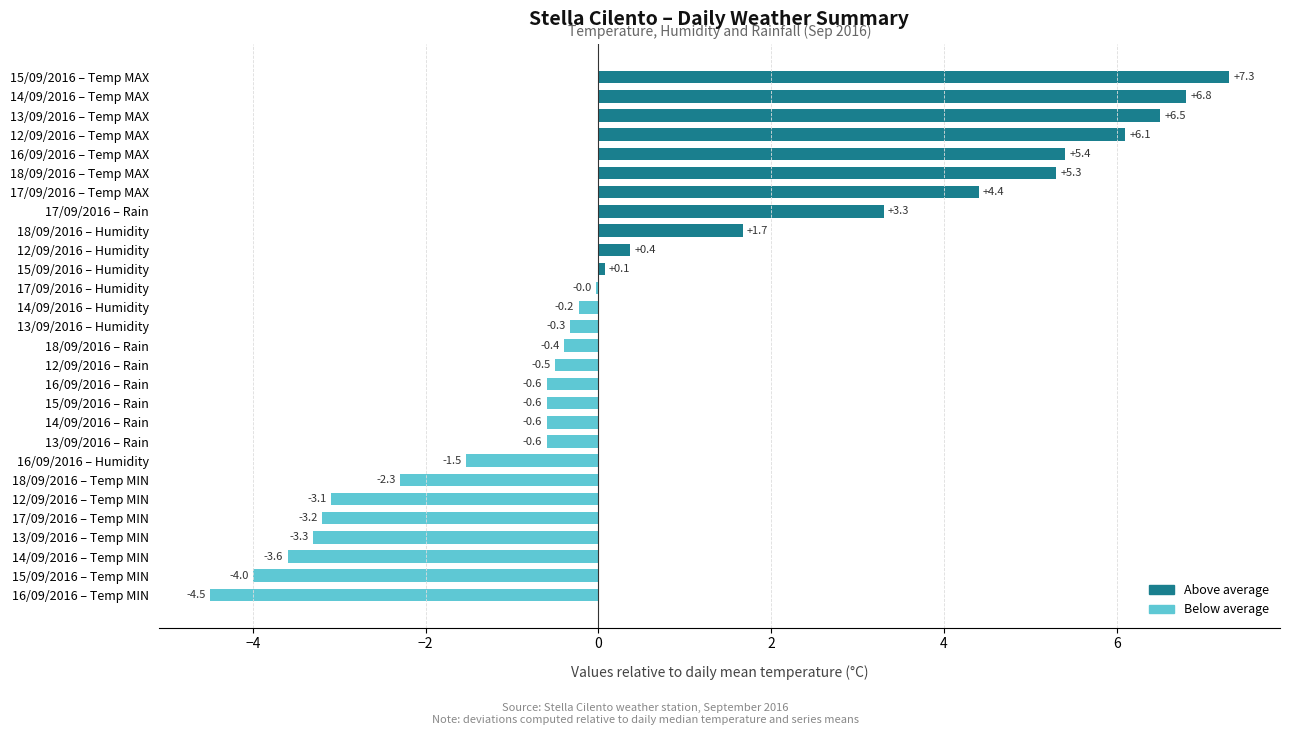

What is the maximum value shown in the chart?

7.3